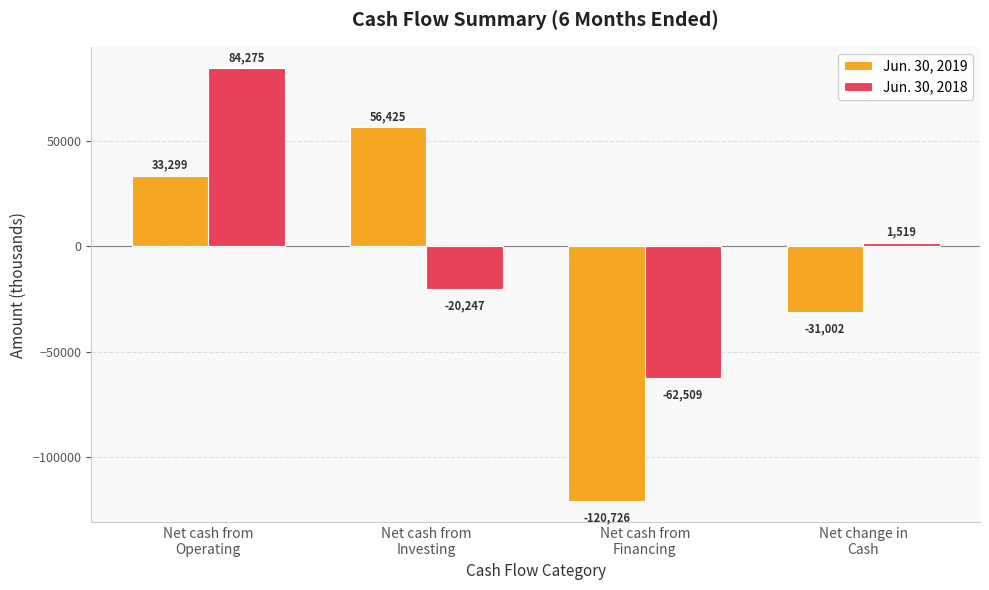

What is the maximum value shown in the chart?

84275